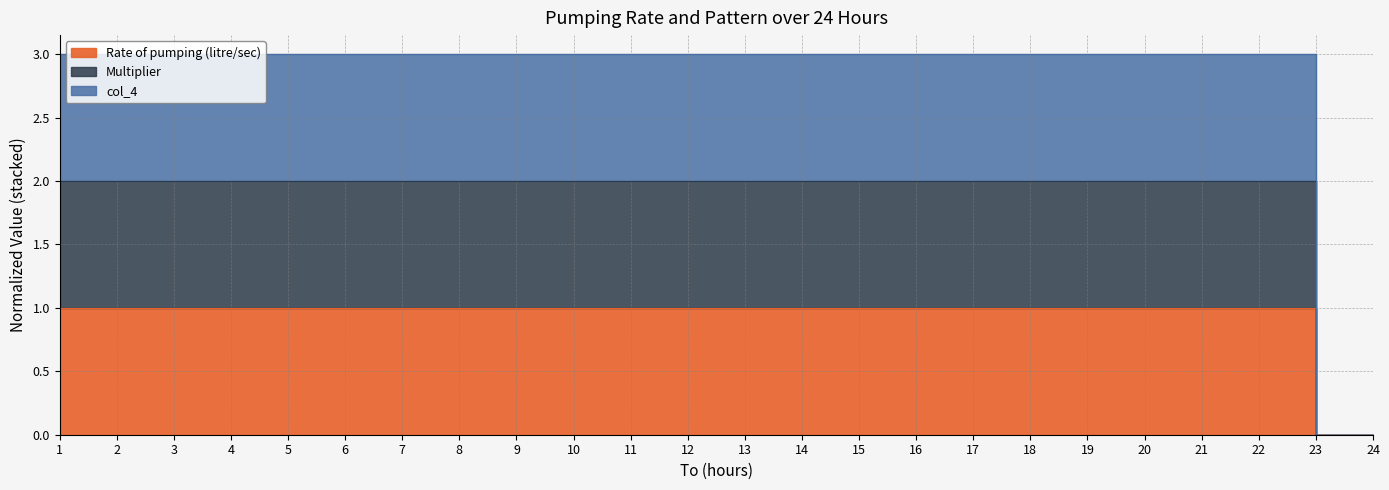

The value of col_4 at 13 is 3. True or false?

True